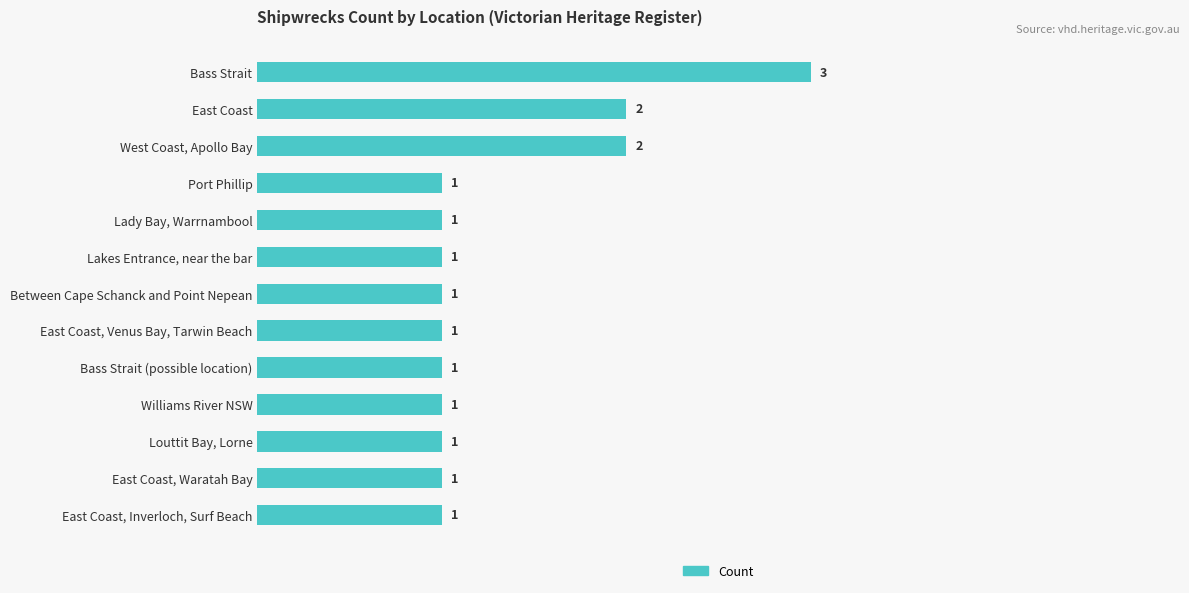

Approximately how many times larger is the value at East Coast compared to Between Cape Schanck and Point Nepean?

2.0